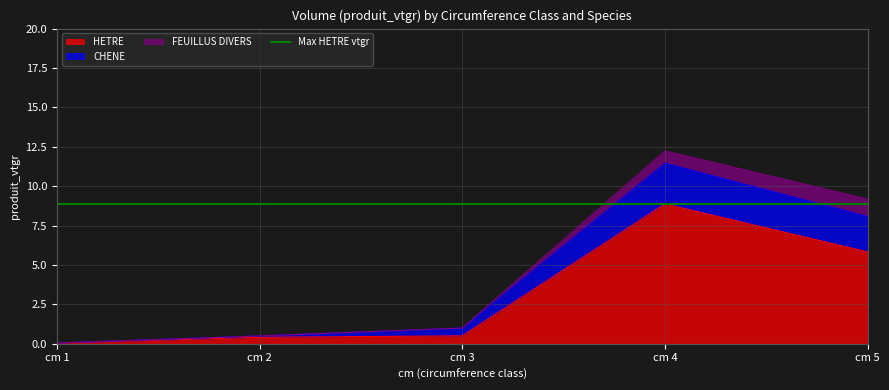

Which category has the highest value in the HETRE series?

cm 4